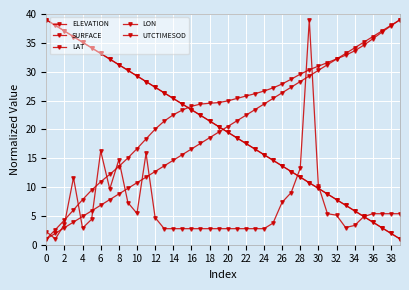

How many data points in LAT are above 20?

20